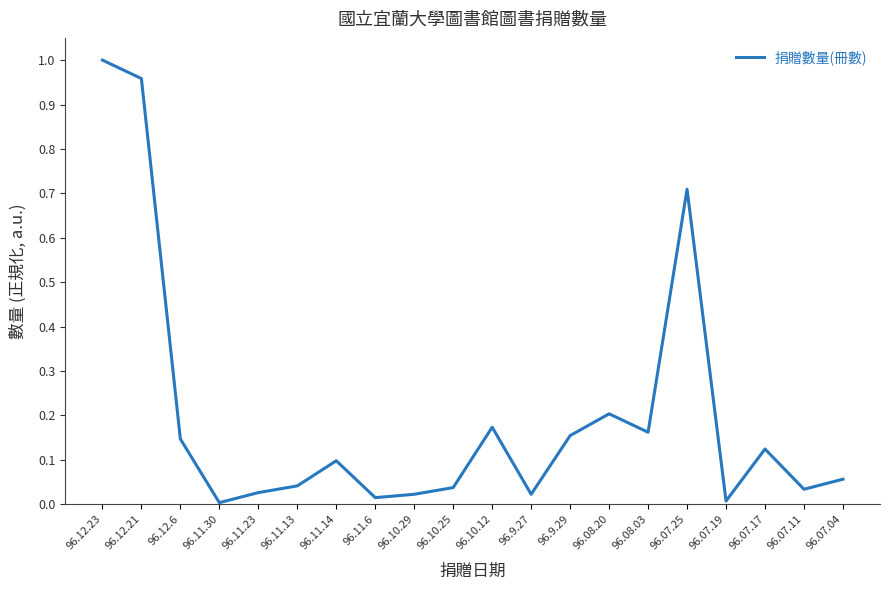

At which category does the data reach its first local valley?

96.11.30